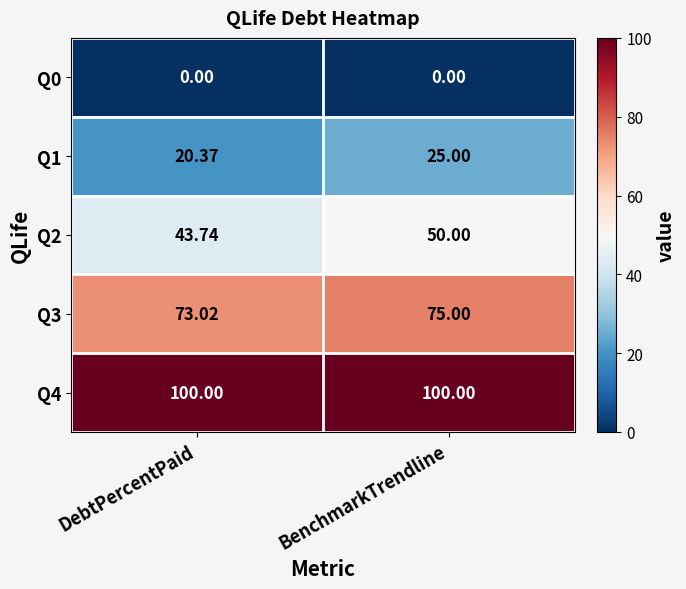

What is the maximum value shown in the chart?

100.0